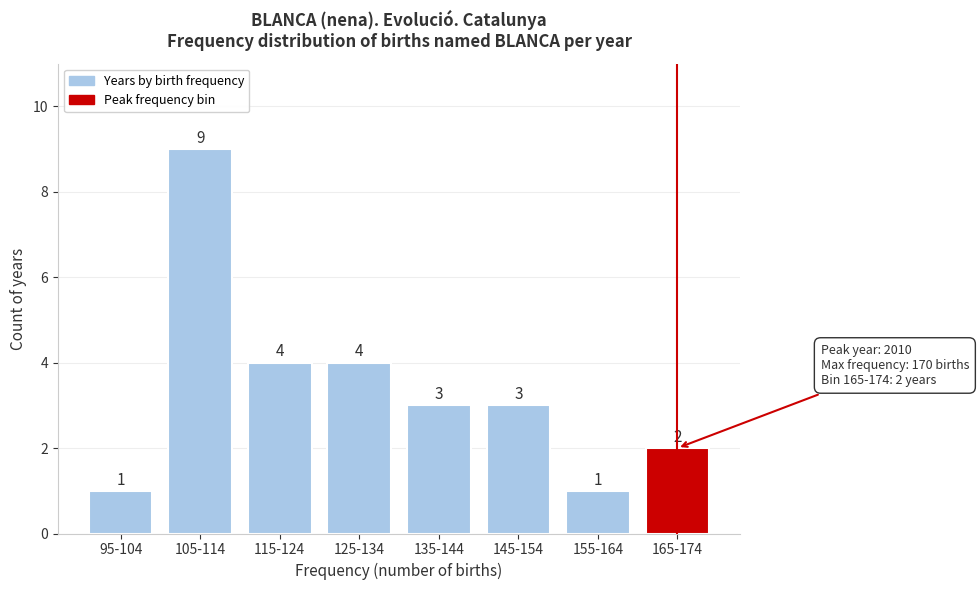

Reading right to left, extract all data points from this chart.

165-174=2	155-164=1	145-154=3	135-144=3	125-134=4	115-124=4	105-114=9	95-104=1